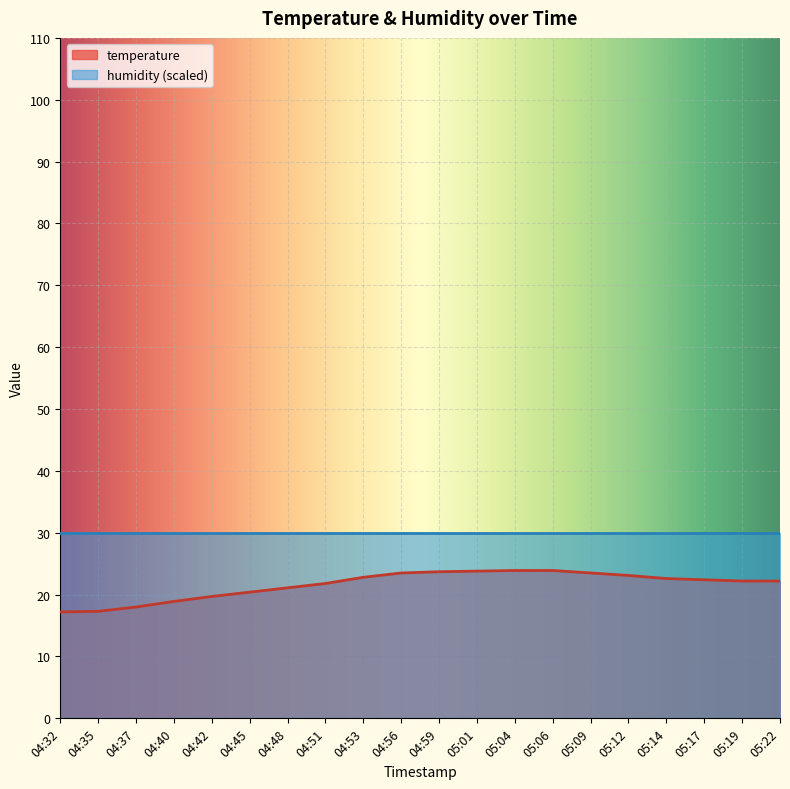

How many lines are shown in the chart?

2